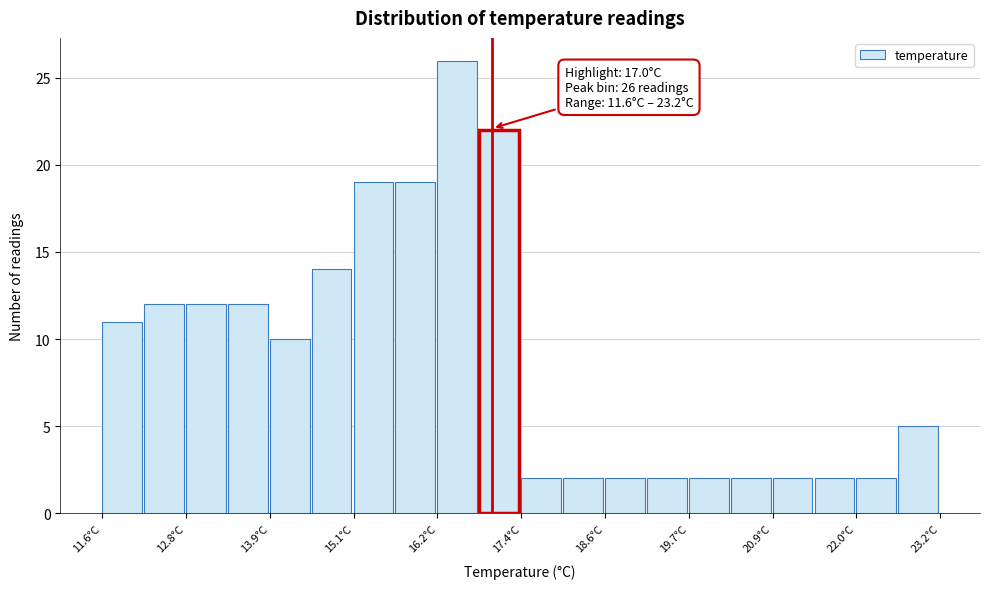

Read against the x-axis, roughly where is the centre of the tallest bar?

16.6